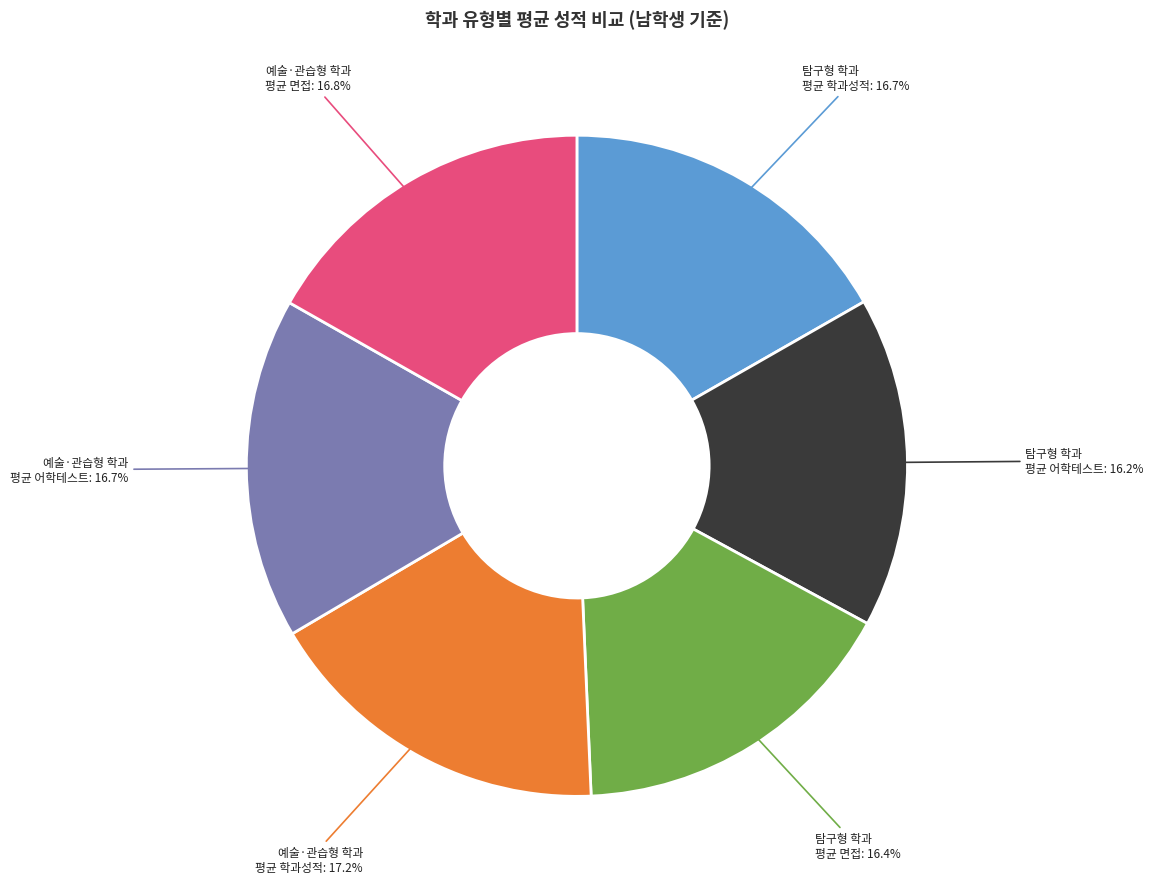

Is there any slice that represents more than half of the pie?

No